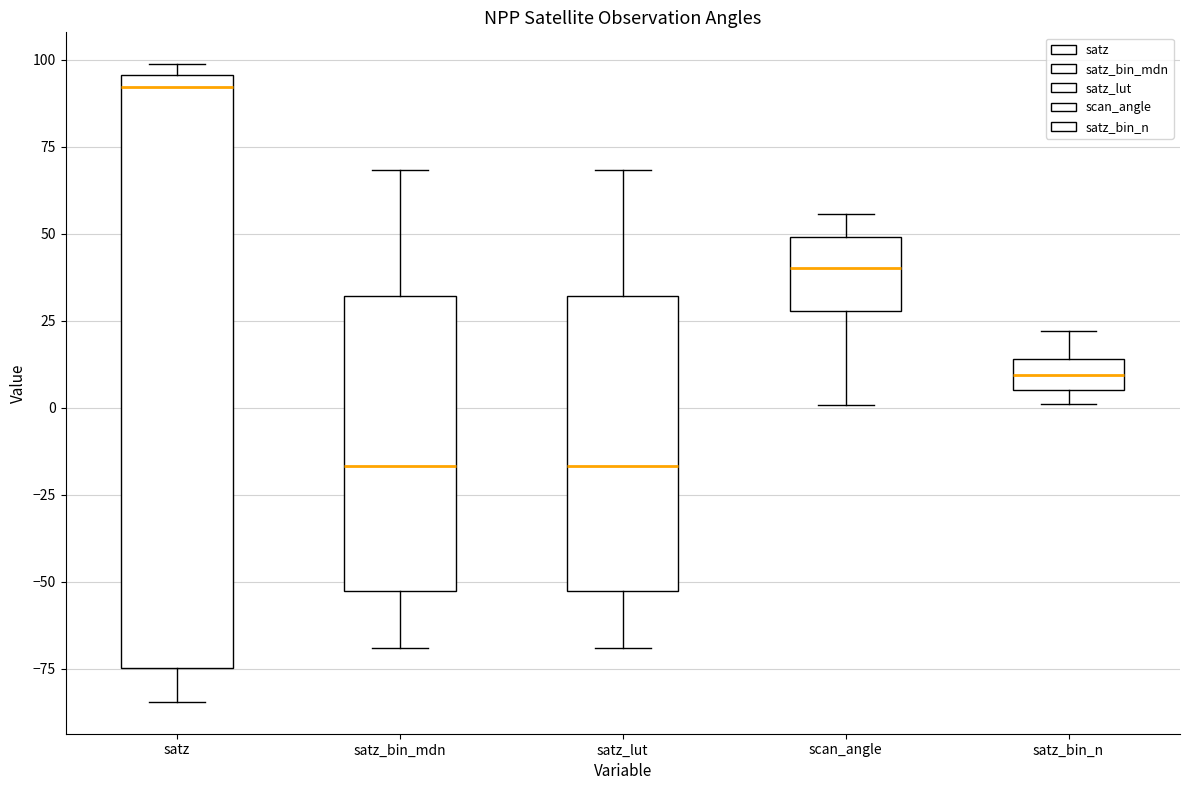

Which box's median line is the highest?

satz